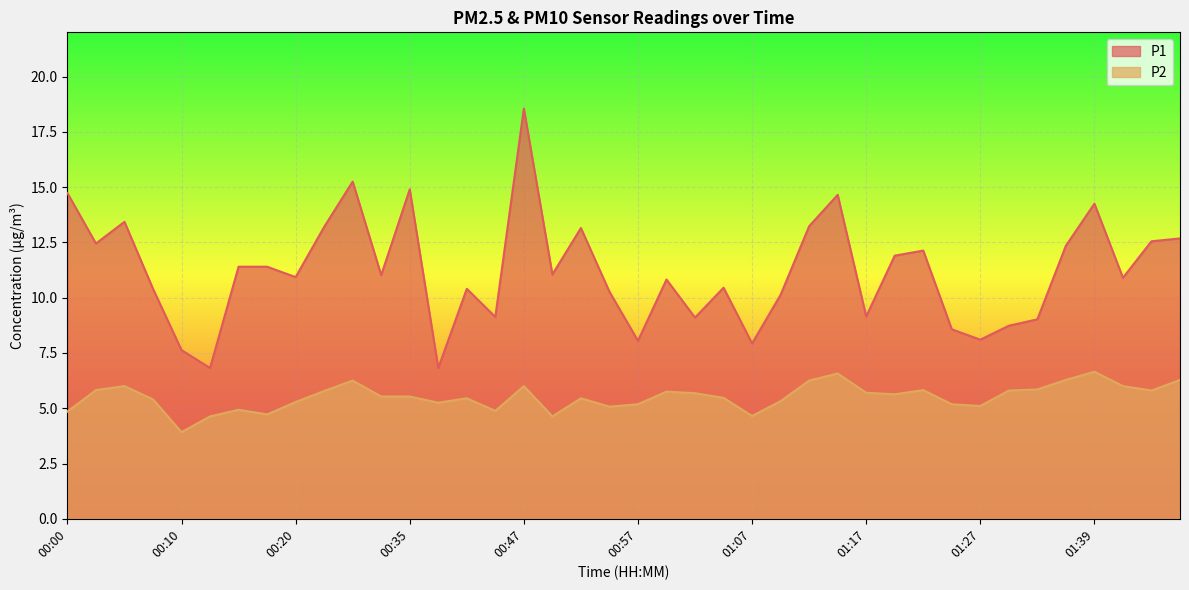

How many values in the P1 series are below 11?

20